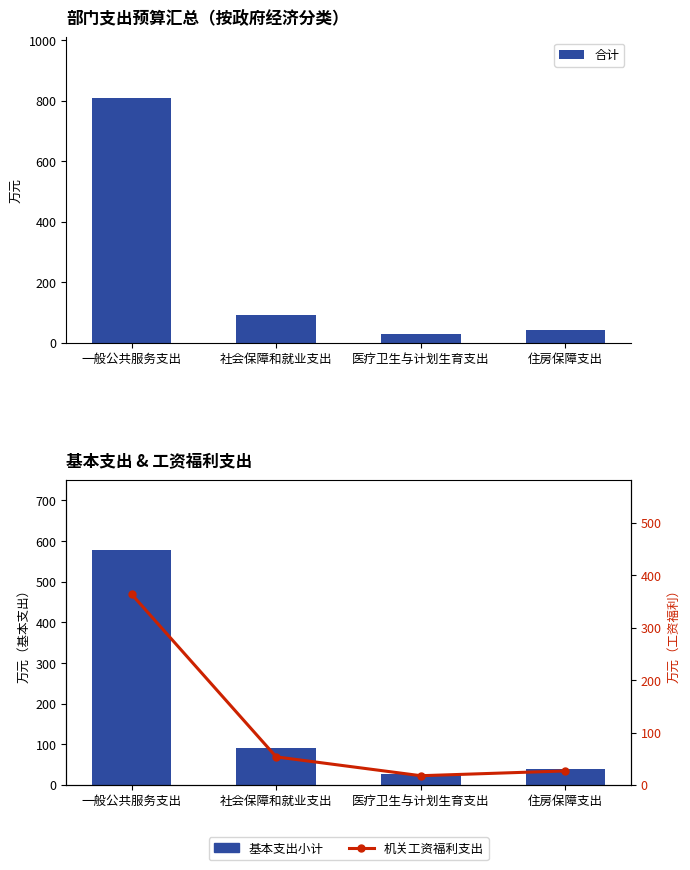

At which category does the chart reach its peak across all series?

一般公共服务支出